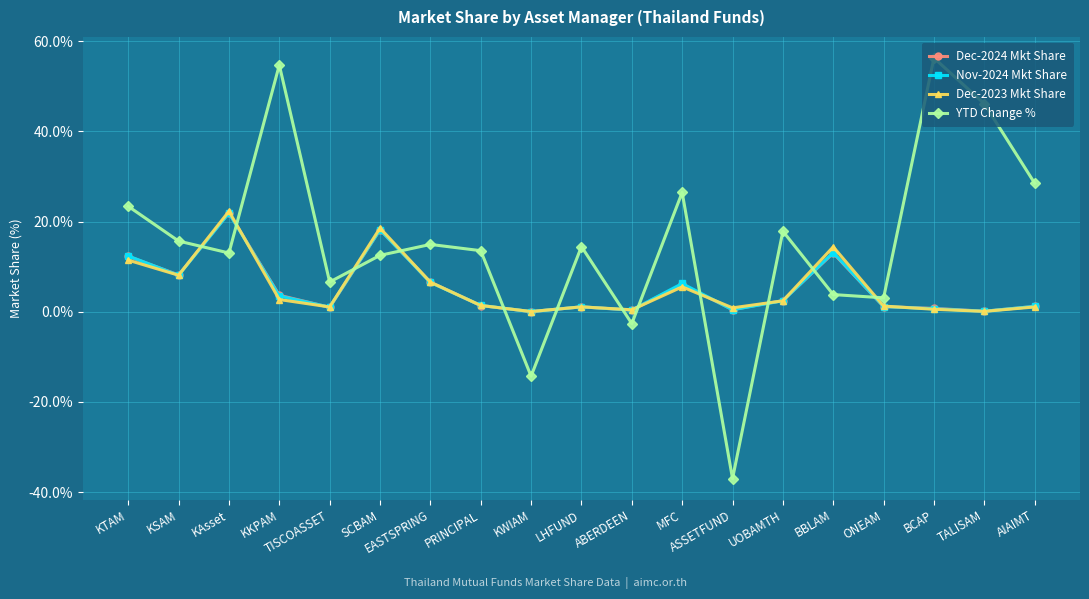

What is the spread (max minus min) of values at AIAIMT?

27.4